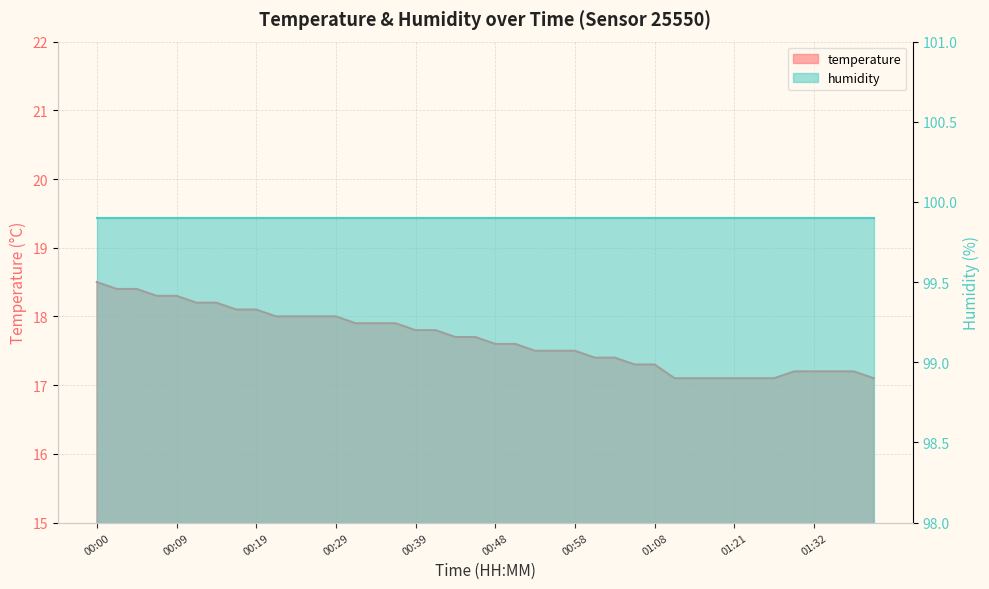

Rank the categories by value from lowest to highest.

01:14, 01:16, 01:19, 01:21, 01:24, 01:26, 01:39, 01:29, 01:32, 01:34, 01:36, 01:06, 01:08, 01:01, 01:03, 00:53, 00:56, 00:58, 00:48, 00:51, 00:43, 00:46, 00:39, 00:41, 00:31, 00:34, 00:36, 00:22, 00:24, 00:26, 00:29, 00:17, 00:19, 00:12, 00:14, 00:07, 00:09, 00:02, 00:05, 00:00